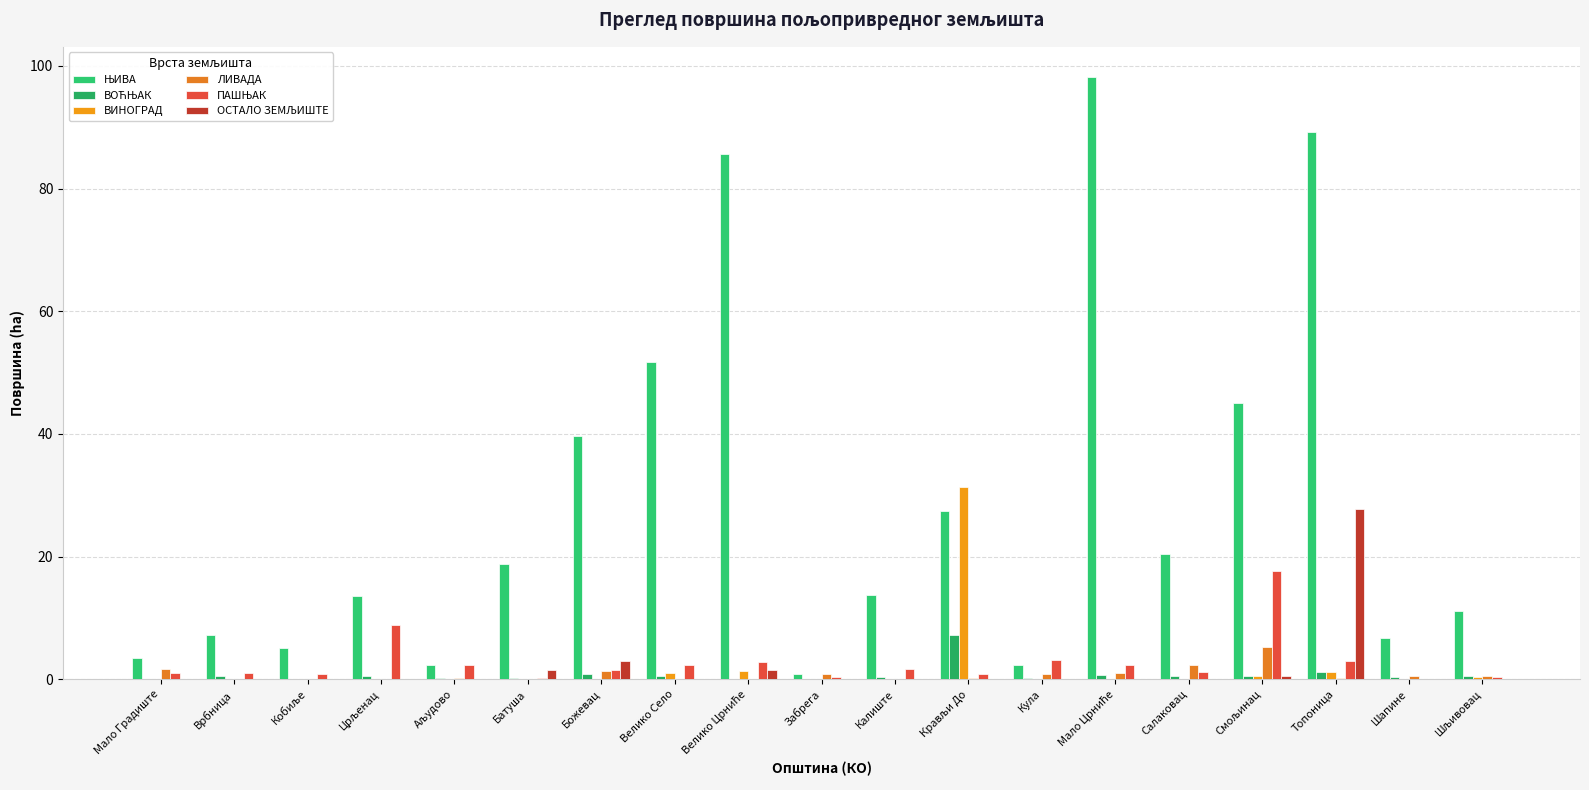

List the series in order of their peak value, lowest first.

ЛИВАДА, ВОЋЊАК, ПАШЊАК, ОСТАЛО ЗЕМЉИШТЕ, ВИНОГРАД, ЊИВА